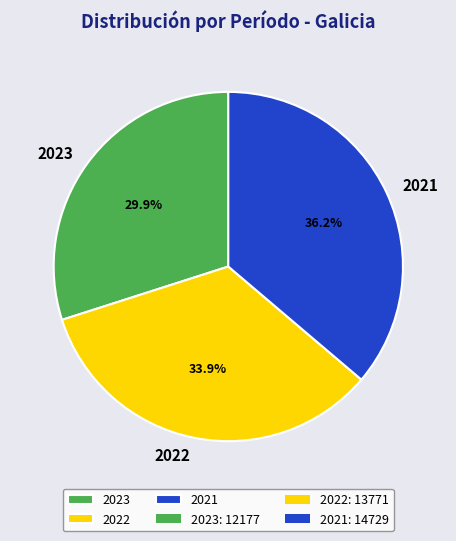

To the nearest percent, what portion does 2023 represent?

30%